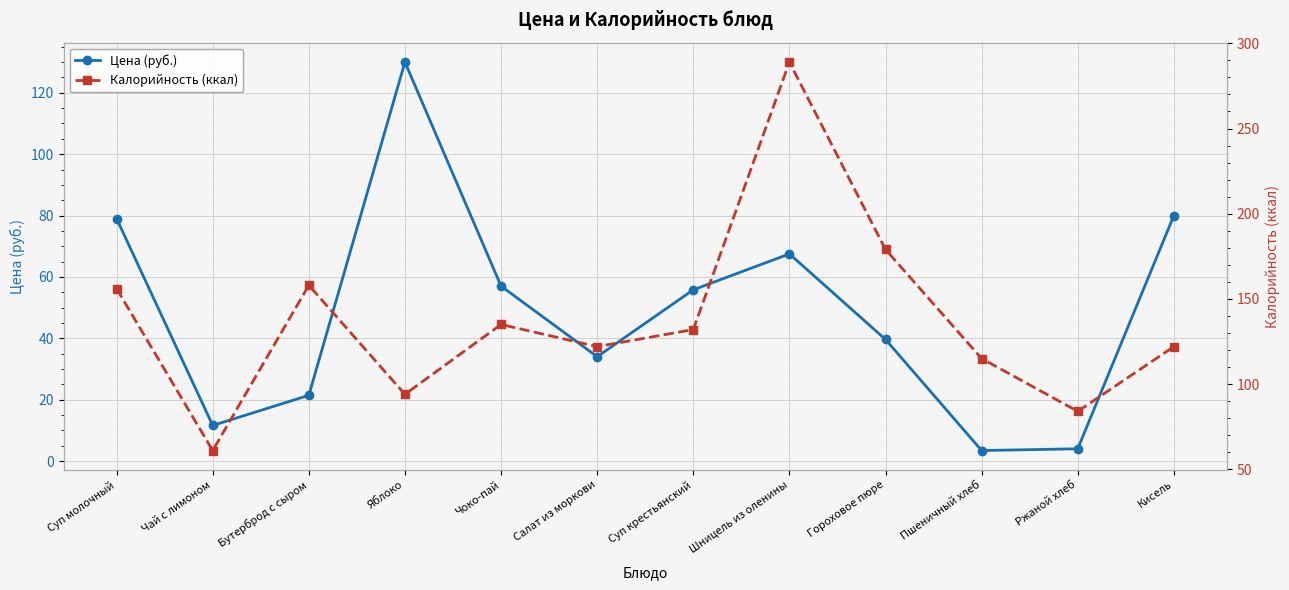

After their last crossing, which series has the higher values: Цена (руб.) or Калорийность (ккал)?

Калорийность (ккал)